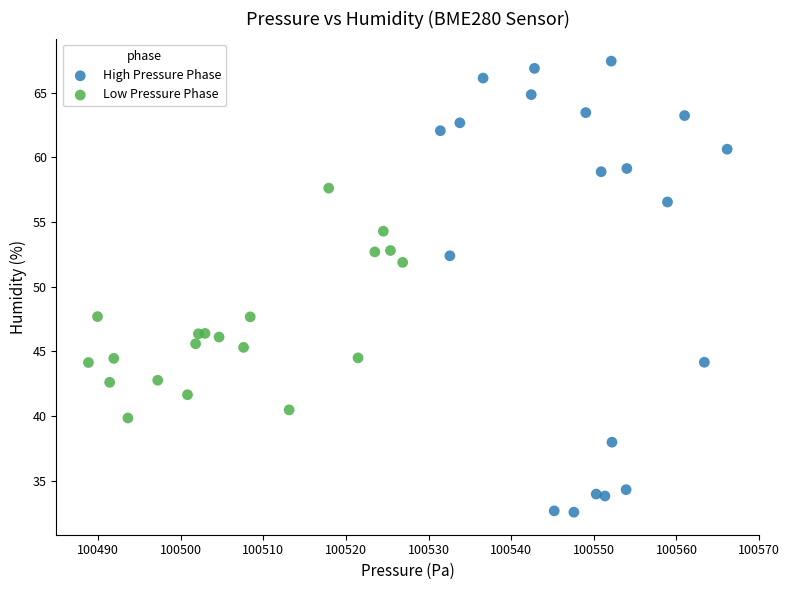

What are all the series names shown in the legend?

High Pressure Phase, Low Pressure Phase